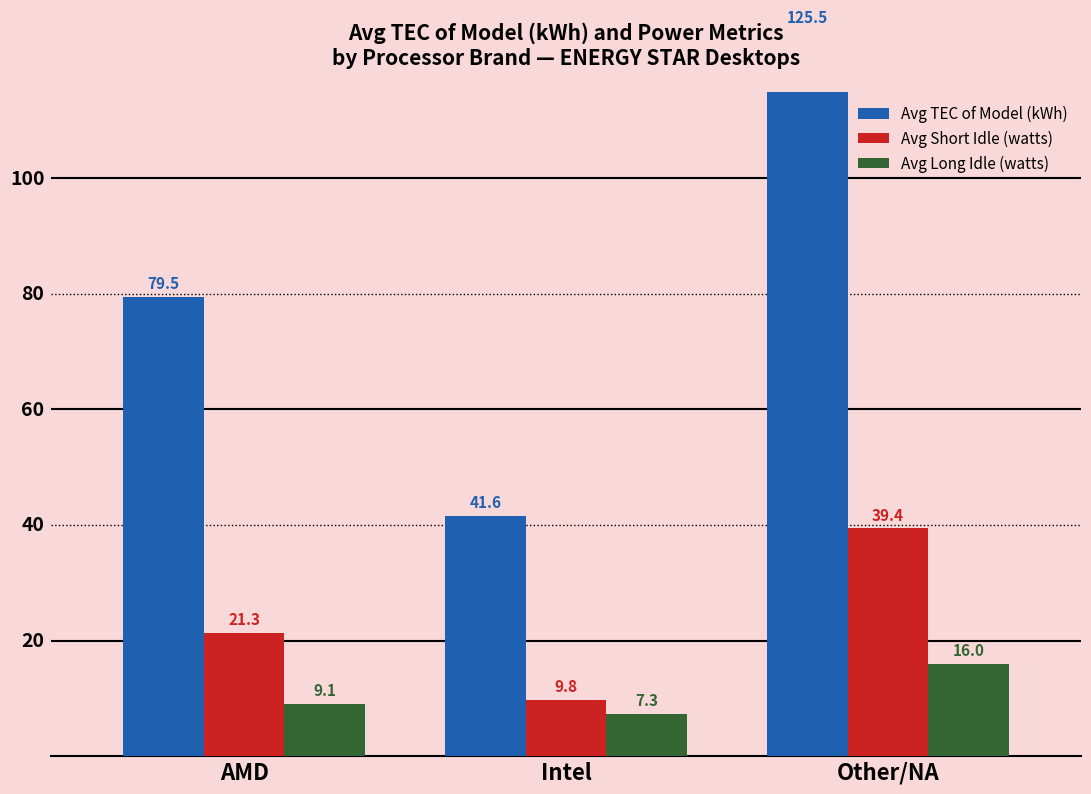

Reading right to left, transcribe all the data shown in this chart.

Avg TEC of Model (kWh): 125.5	41.6	79.5
Avg Short Idle (watts): 39.4	9.8	21.3
Avg Long Idle (watts): 16.0	7.3	9.1